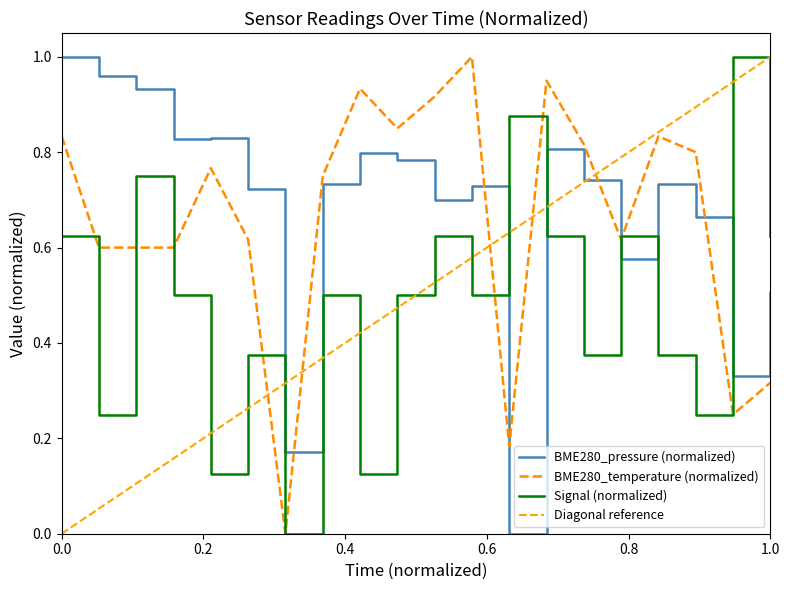

How many intersections are there between BME280_pressure (normalized) and Signal (normalized)?

5